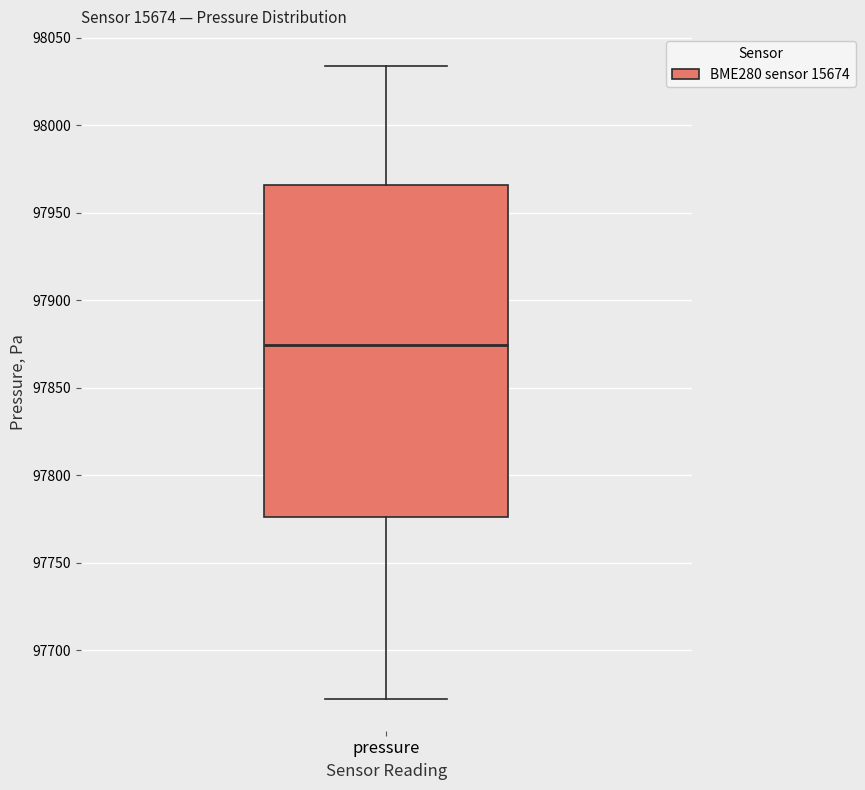

Transcribe this box plot: give where the median line is, the range the box spans, and where the two whiskers end, as read against the y-axis. The values are not printed on the chart, so give them approximately, as read against the axis.

median 97875, box 97775 to 97965, whiskers 97670 to 98035